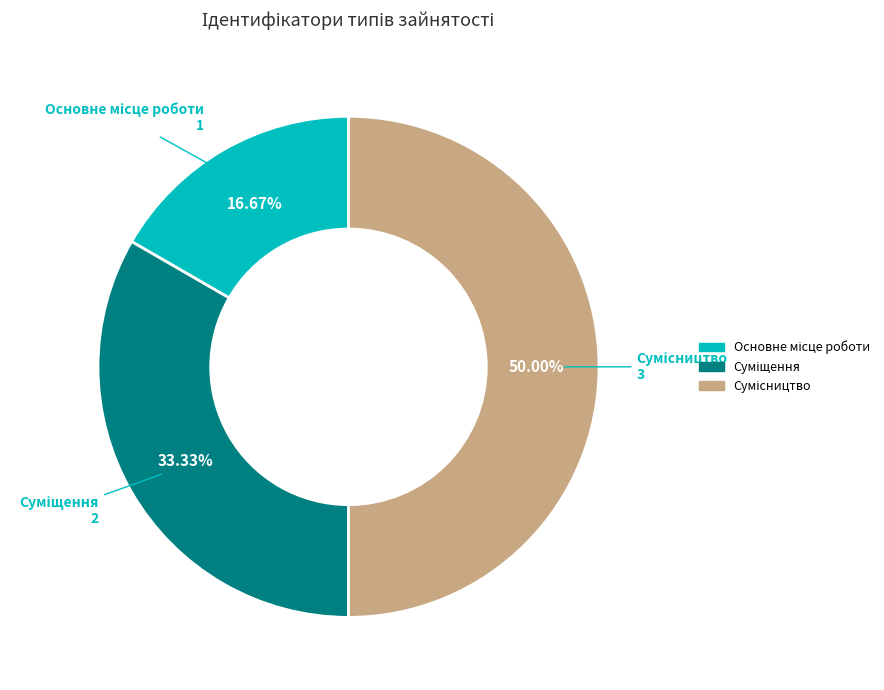

Which slice is the largest?

Сумісництво